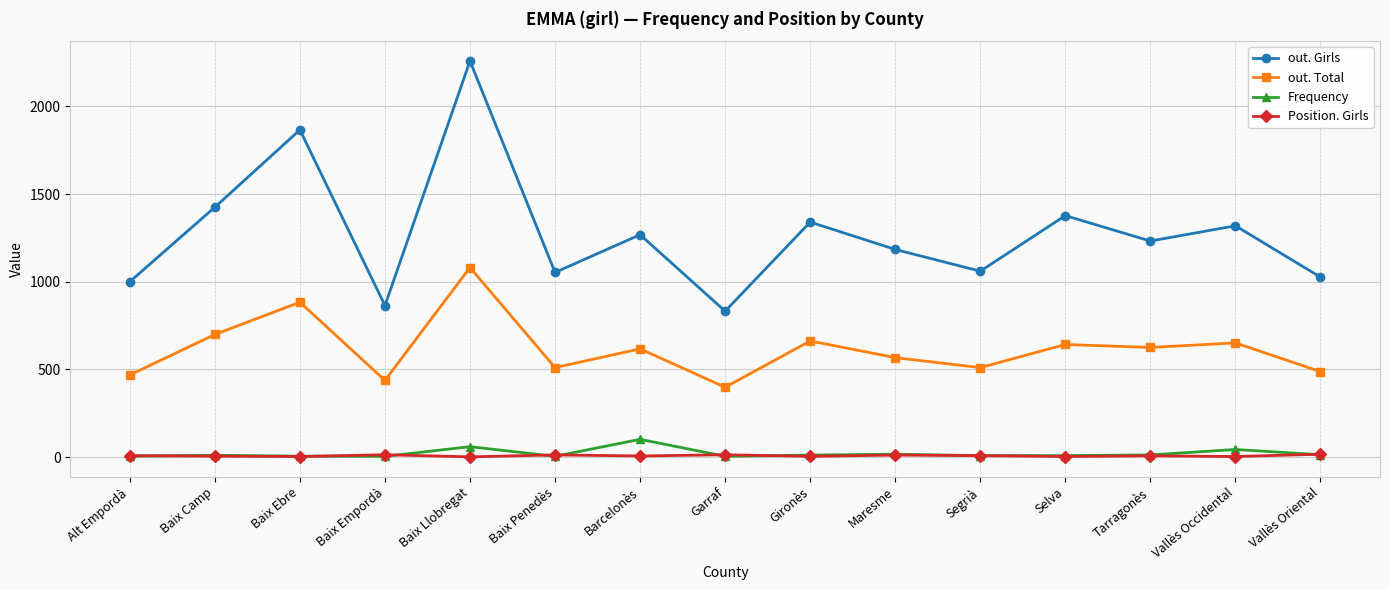

Does the chart have visible grid lines?

Yes